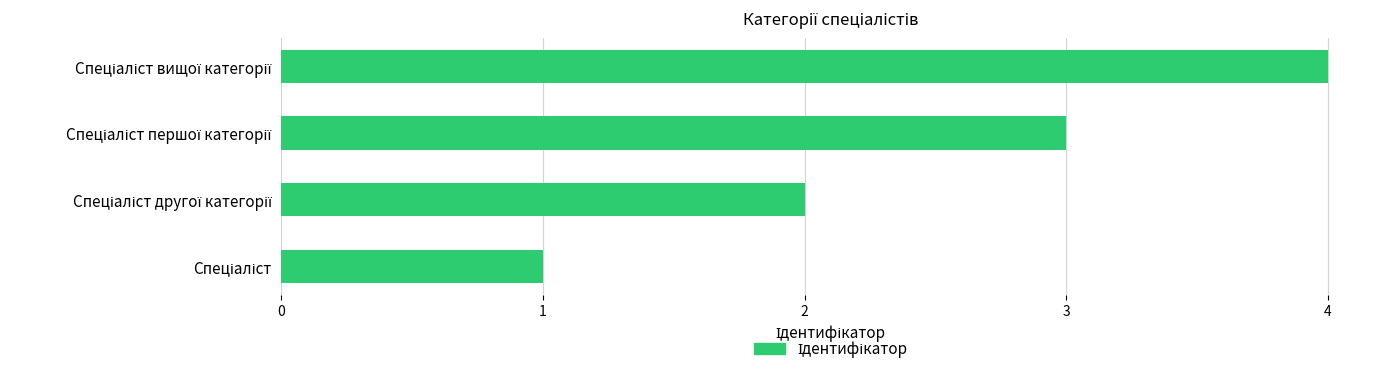

What is the maximum value shown in the chart?

4